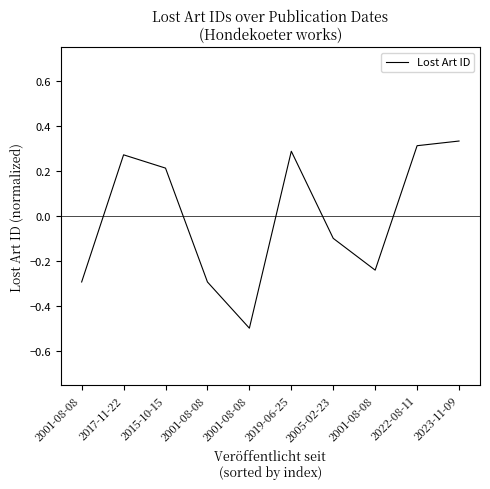

What is the label of the 8th point from the left?

2001-08-08